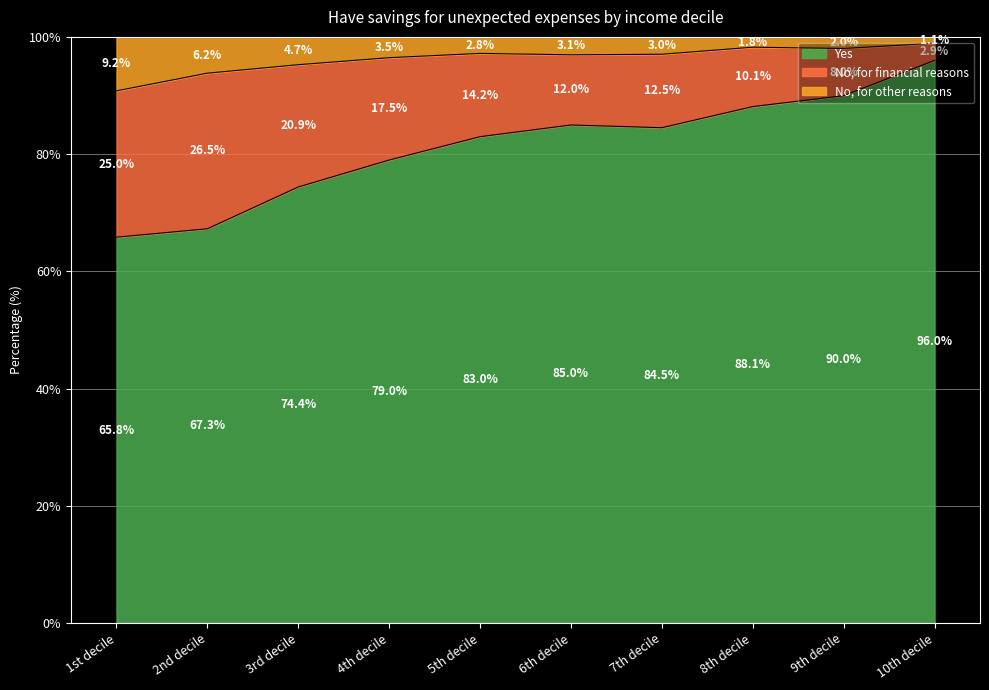

At which label does Yes reach its minimum?

1st decile